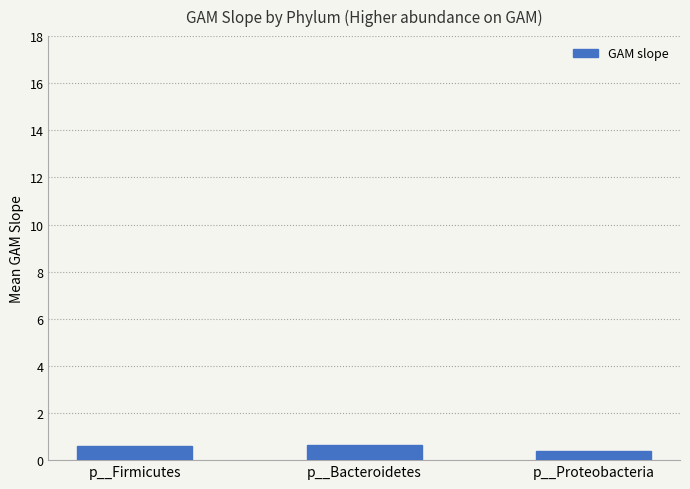

Count the number of data series in this chart.

1